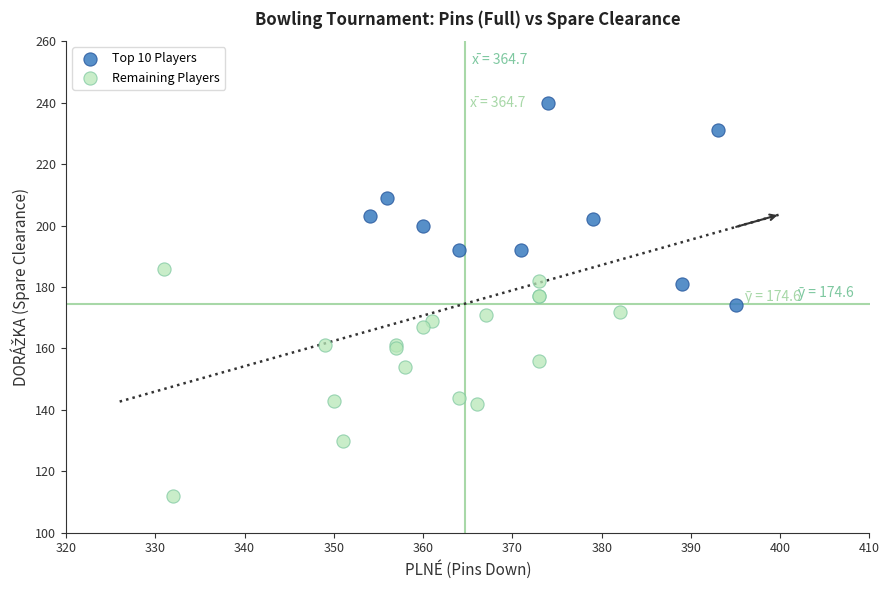

Which series contains the lowest Y value?

Remaining Players